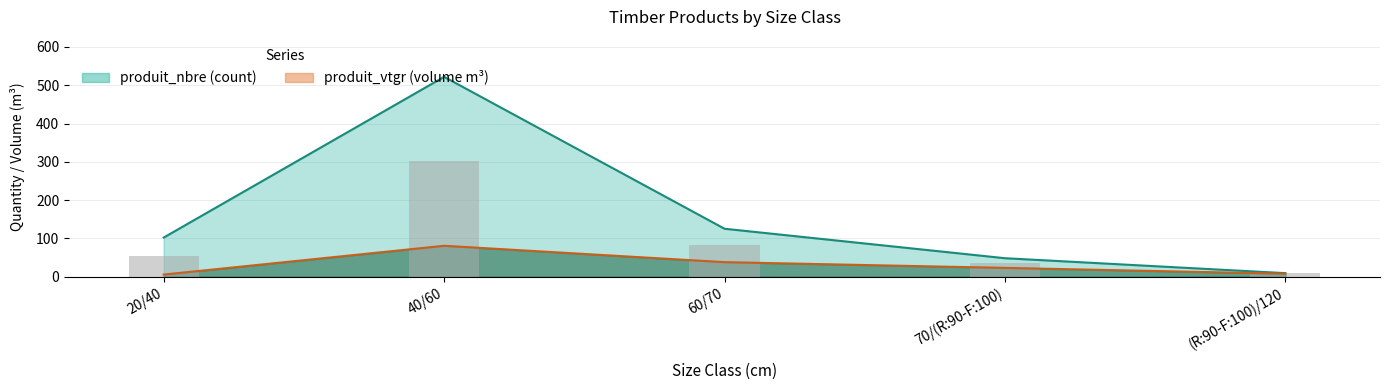

Between 60/70 and (R:90-F:100)/120, which series saw the biggest shift?

produit_nbre